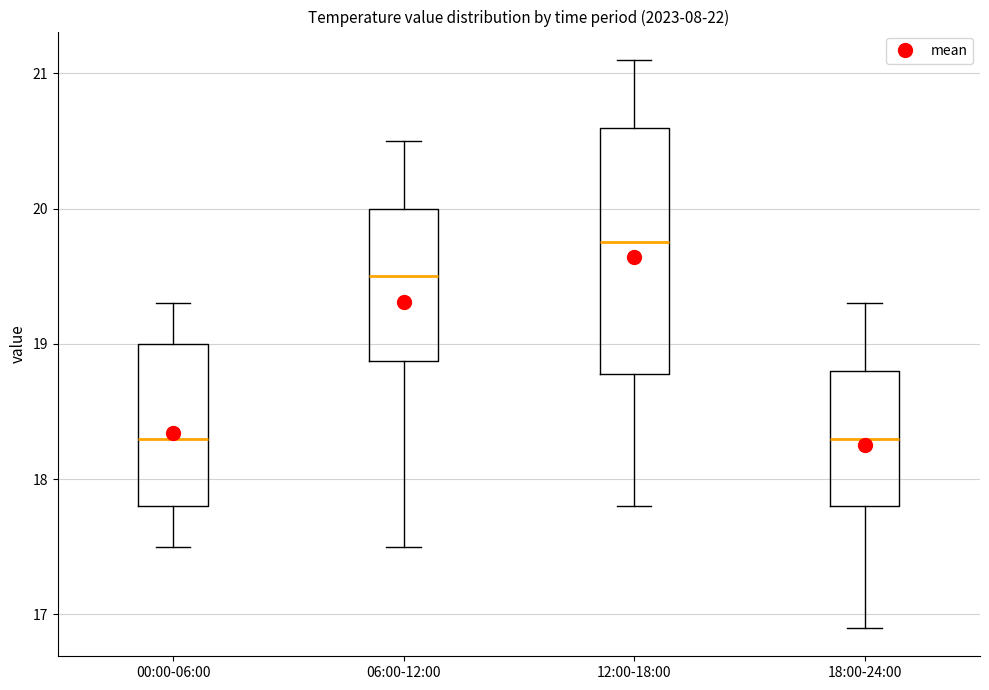

Reading left to right, read every box against the y-axis: the position of its median line, the range the box covers, and the ends of its whiskers. The values are not printed on the chart, so give them approximately, as read against the axis.

00:00-06:00: median 18.3, box 17.8 to 19.0, whiskers 17.5 to 19.3
06:00-12:00: median 19.5, box 18.9 to 20.0, whiskers 17.5 to 20.5
12:00-18:00: median 19.8, box 18.8 to 20.6, whiskers 17.8 to 21.1
18:00-24:00: median 18.3, box 17.8 to 18.8, whiskers 16.9 to 19.3